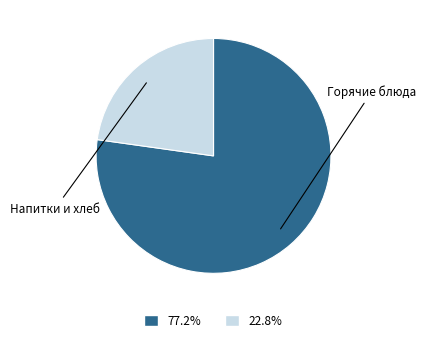

Does any single category account for the majority?

Yes